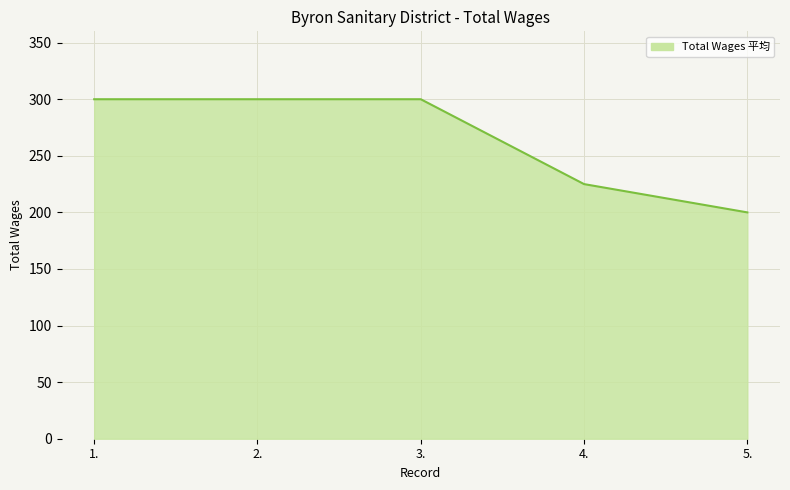

How many series are shown in this chart?

1